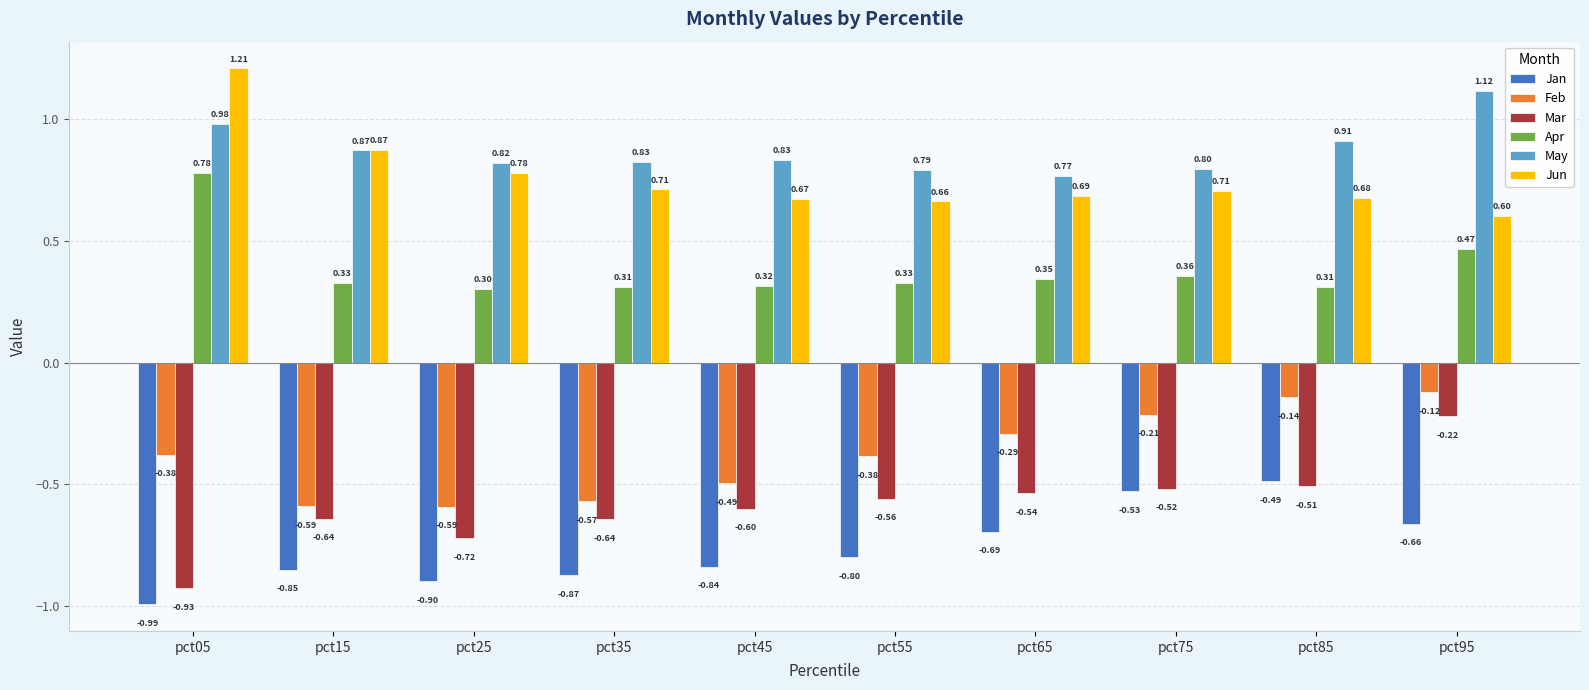

Are the bars horizontal?

No